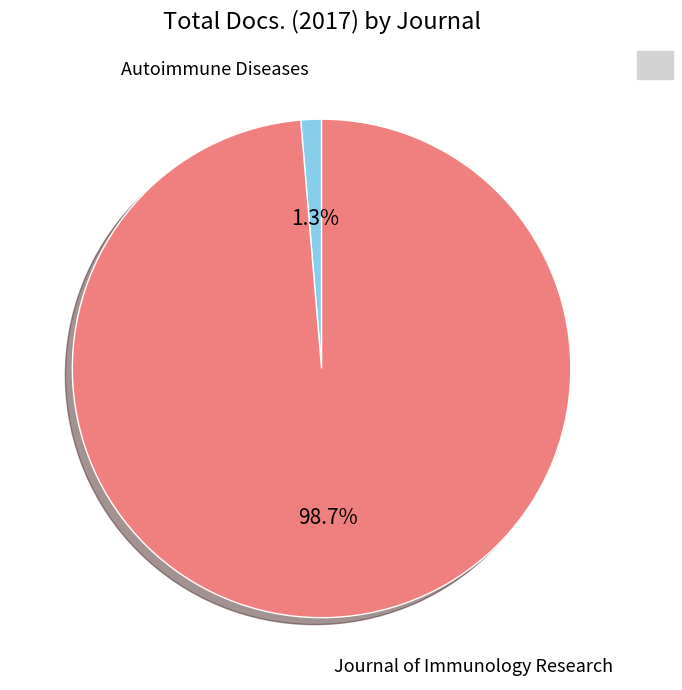

Does any single category account for the majority?

Yes